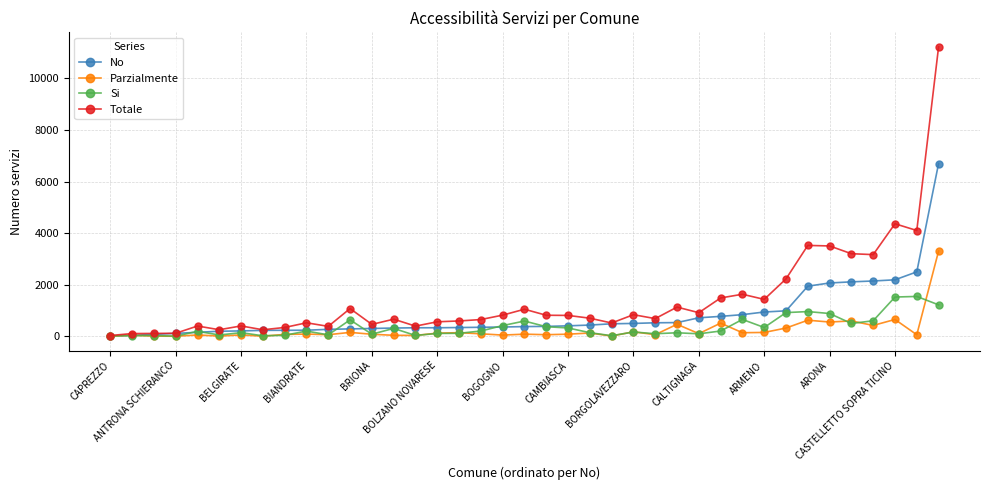

How many lines are shown in the chart?

4